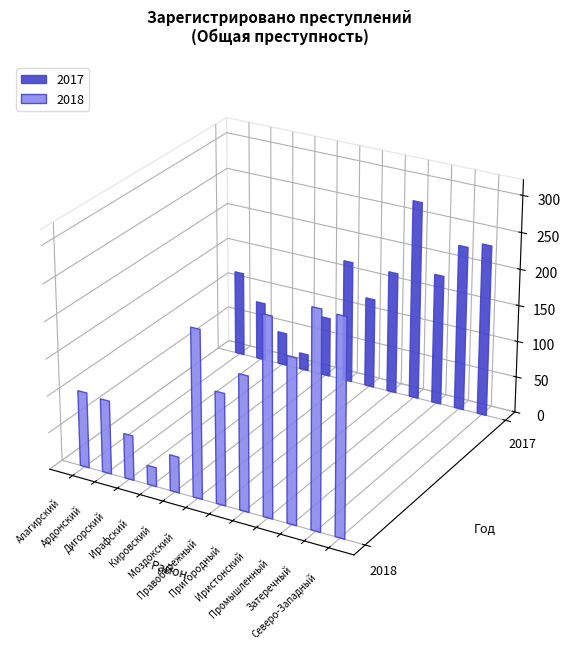

What position from the left is Дигорский?

3